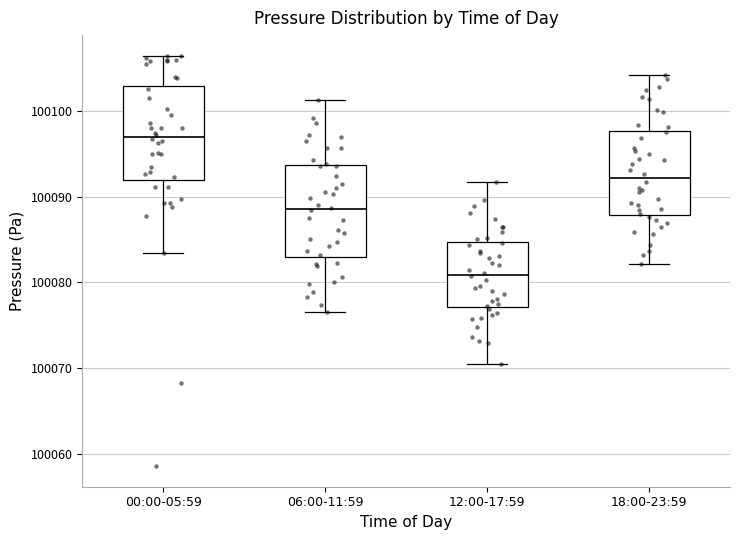

Where does the lower whisker of the box for 00:00-05:59 end on the y-axis? The values are not printed on the chart, so give them approximately, as read against the axis.

100083